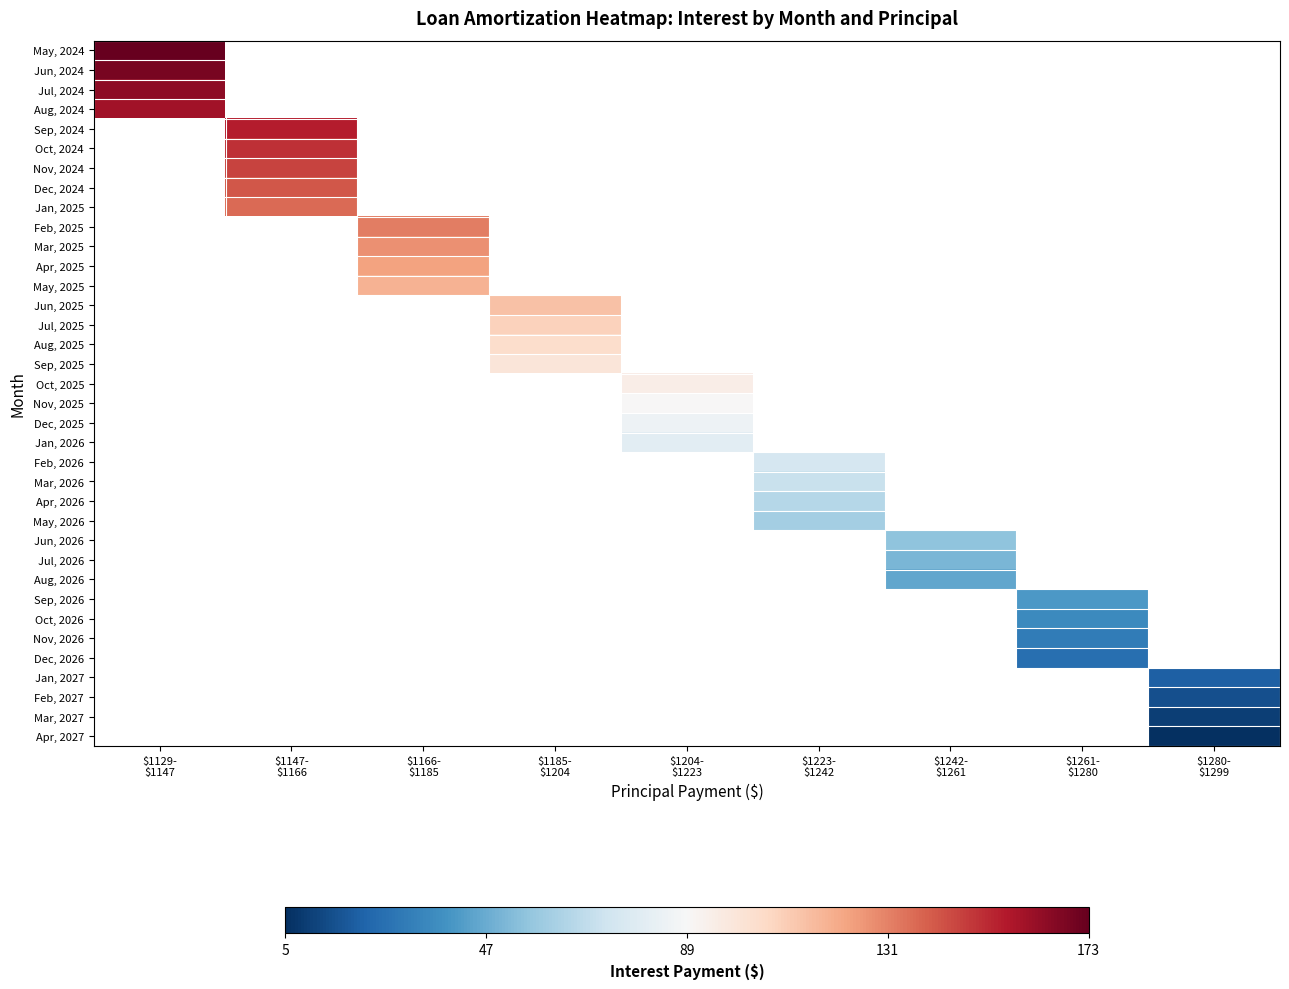

Rank the categories by Jun, 2024 value from lowest to highest.

$1129- $1147, $1147- $1166, $1166- $1185, $1185- $1204, $1204- $1223, $1223- $1242, $1242- $1261, $1261- $1280, $1280- $1299